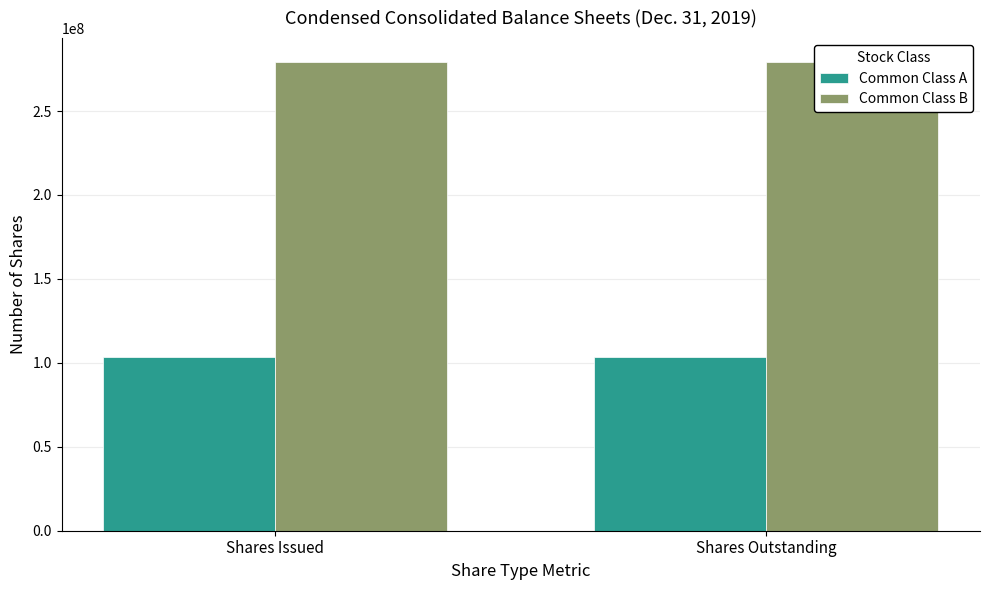

True or false: Common Class B has a value of 69994100 at Shares Issued.

False